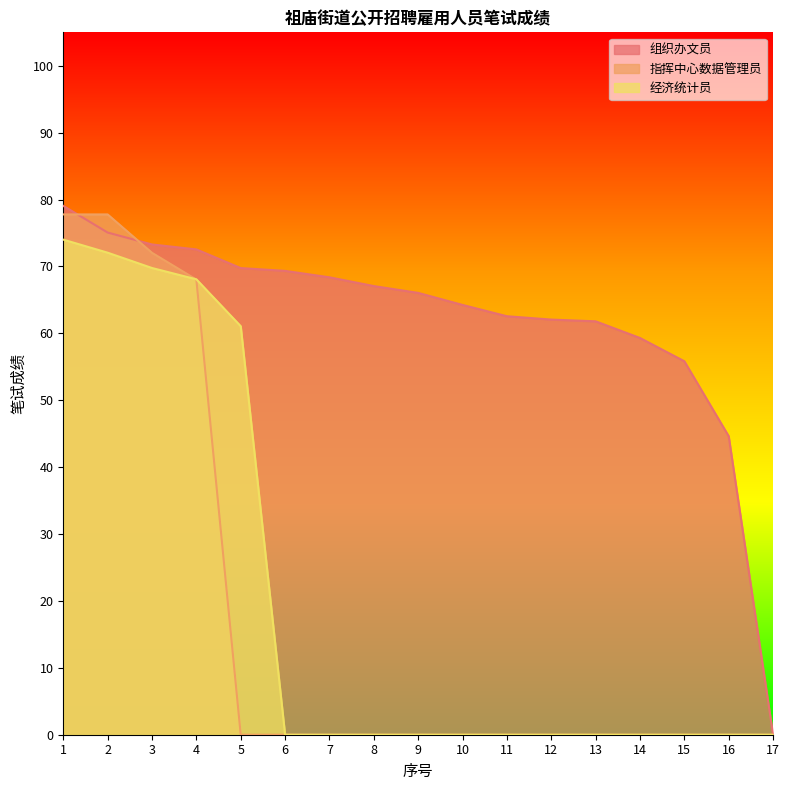

Where does the 组织办文员 series first go above 66?

1